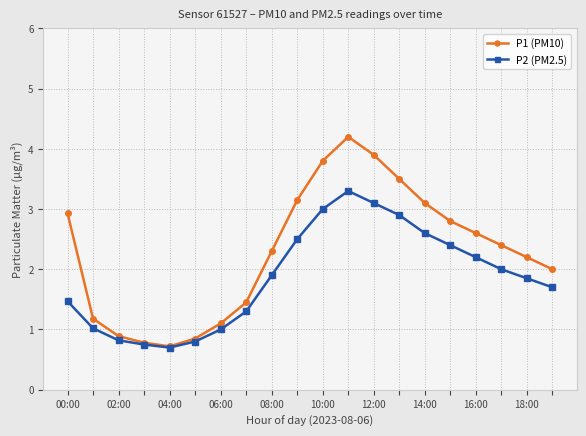

Rank the series by their average value, from lowest to highest.

P2 (PM2.5), P1 (PM10)